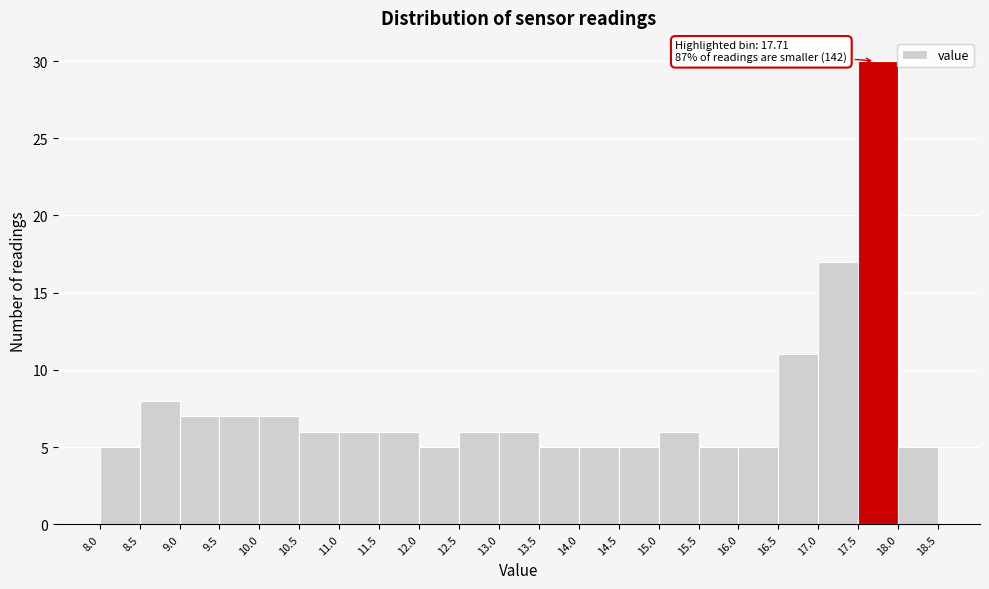

Over which range of the x-axis is the bar tallest?

17.5 to 18.0